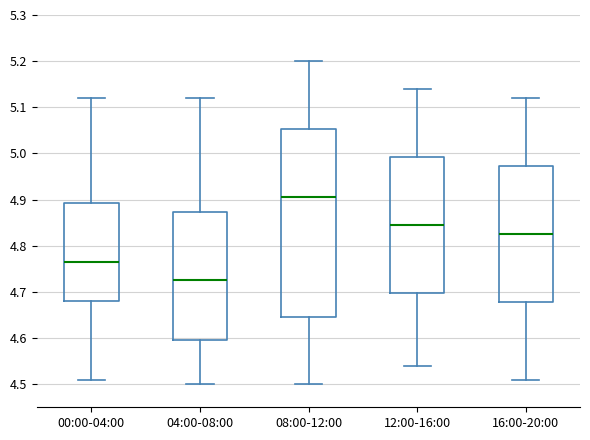

Which box is the tallest, from its lower edge to its upper edge?

08:00-12:00